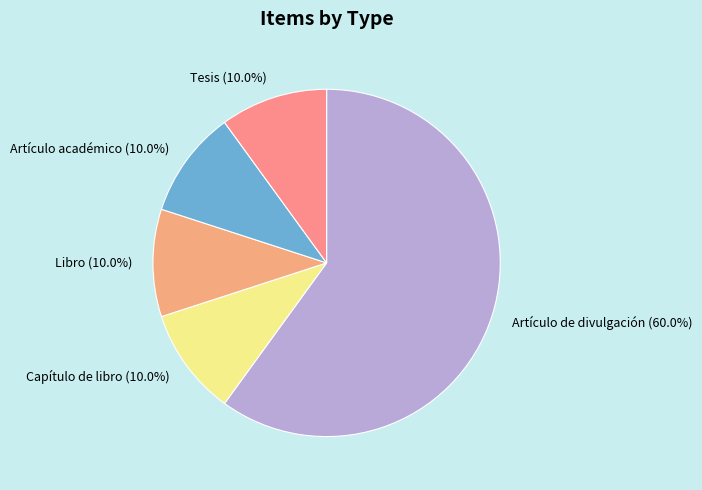

Which category has the biggest portion of the pie?

Artículo de divulgación